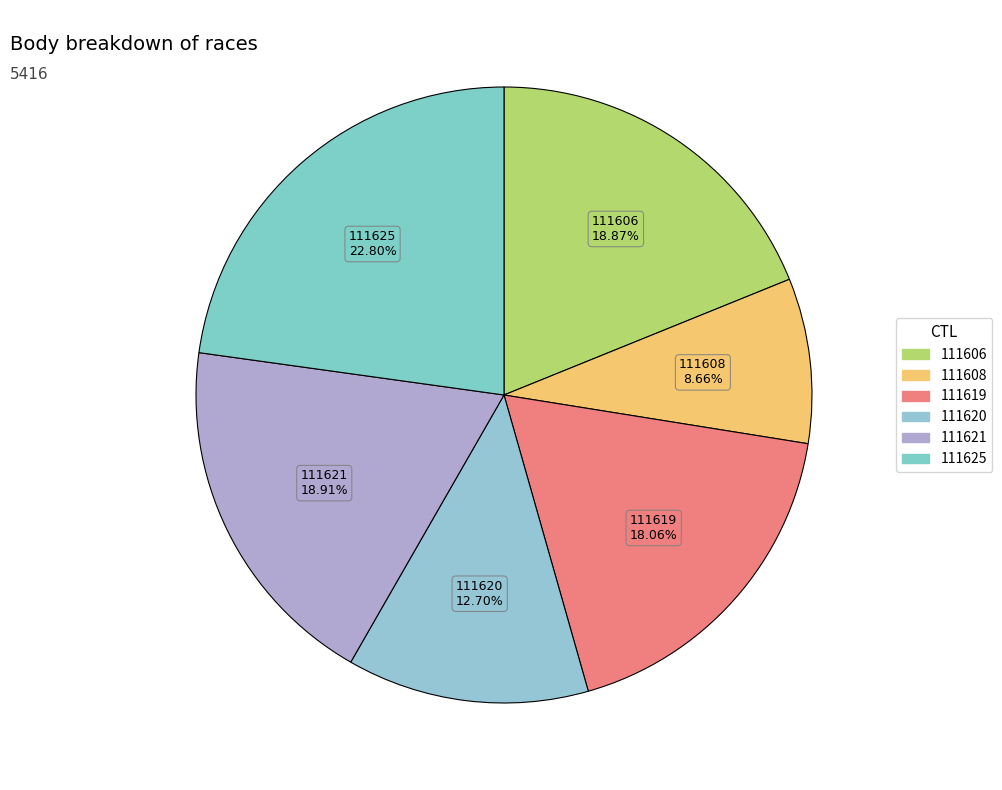

How many segments does this pie chart have?

6